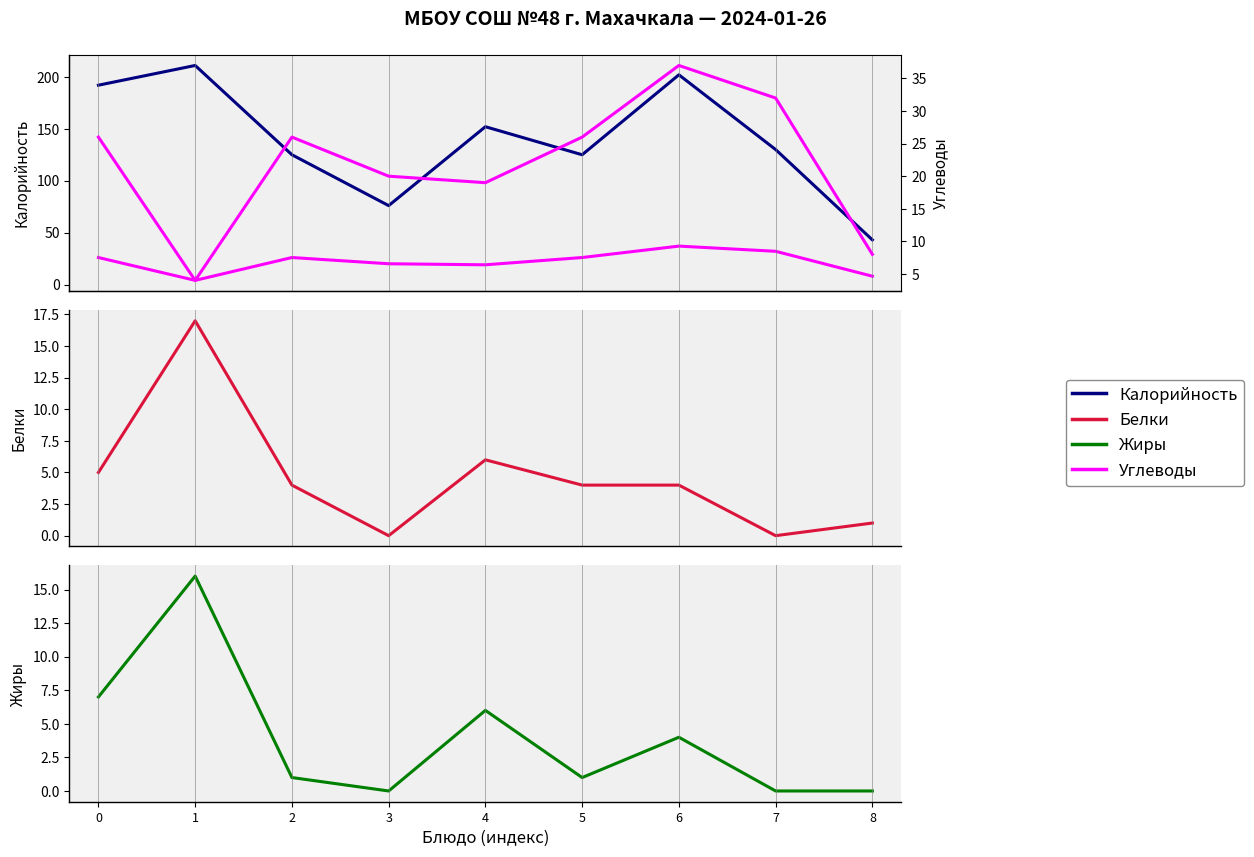

Rank the series by their maximum value, from lowest to highest.

Жиры, Белки, Углеводы, Калорийность